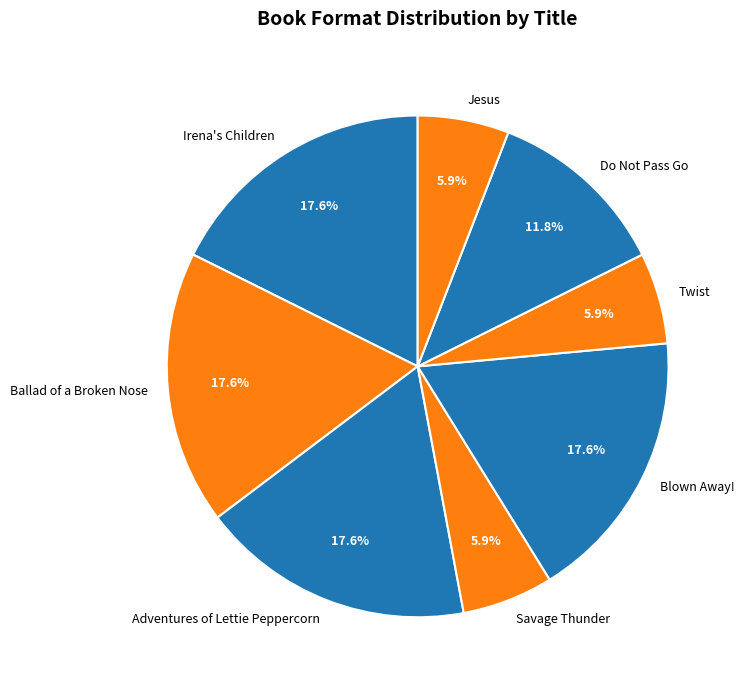

To the nearest percent, what percentage of the pie is Twist?

6%